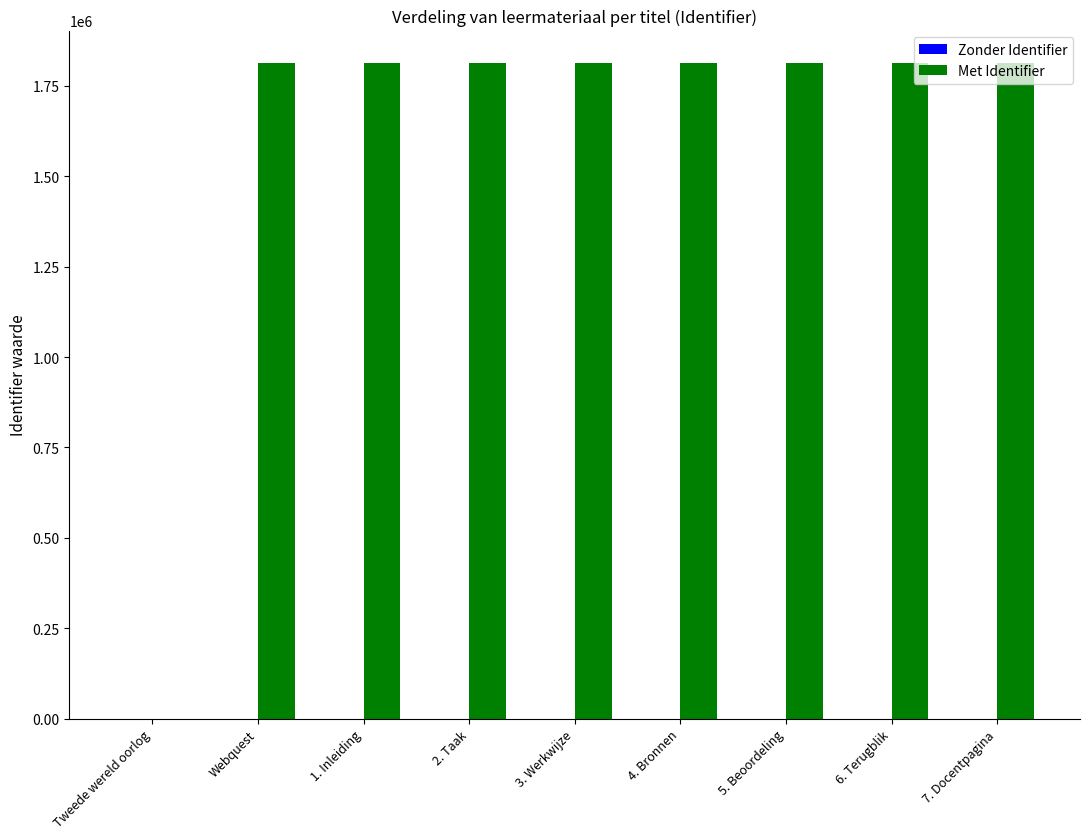

What is the average value of the Met Identifier series?

1610499